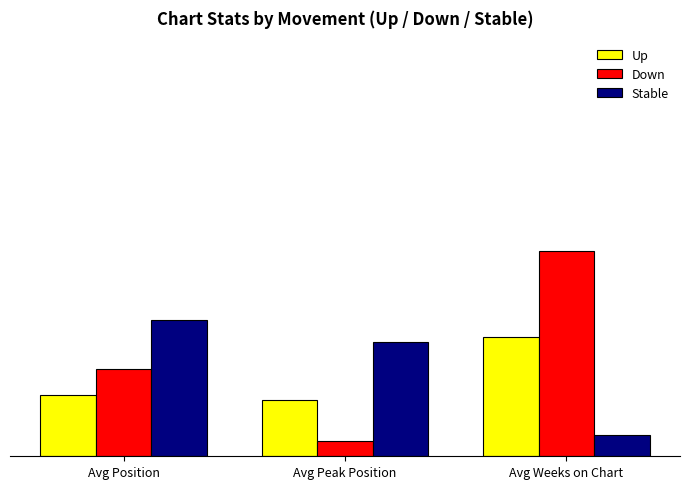

What is the difference between the maximum and minimum values in the Up series?

12.1